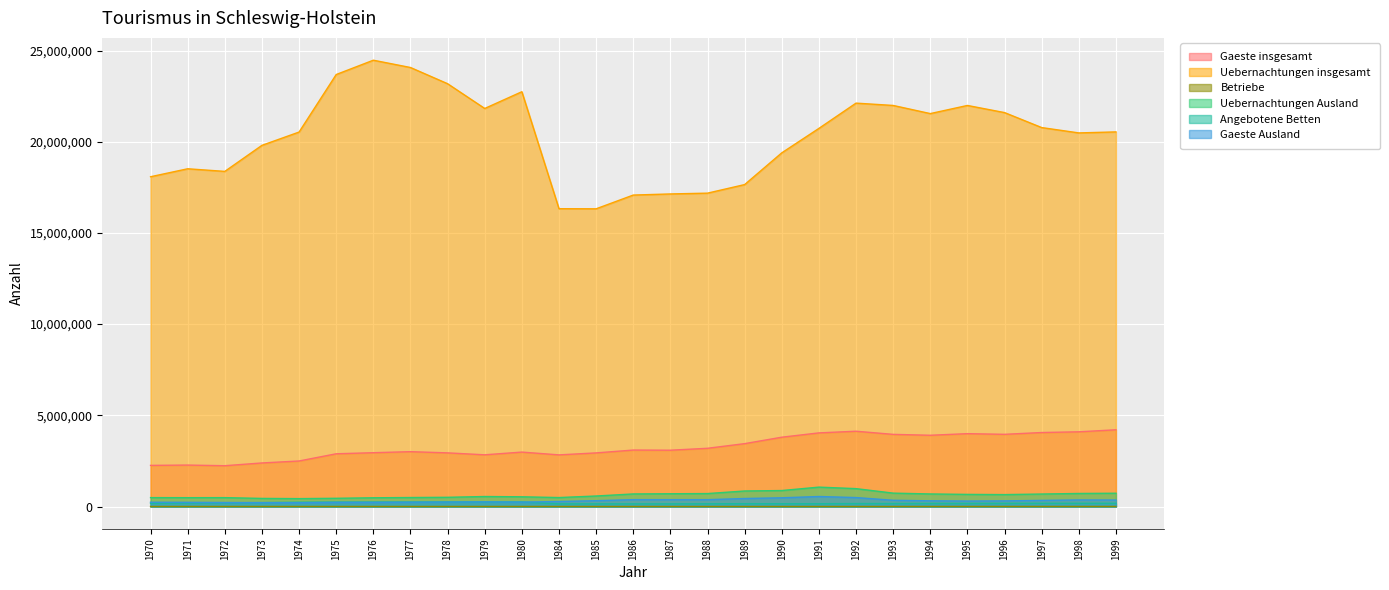

How many interior local valleys does the Uebernachtungen insgesamt series have?

5